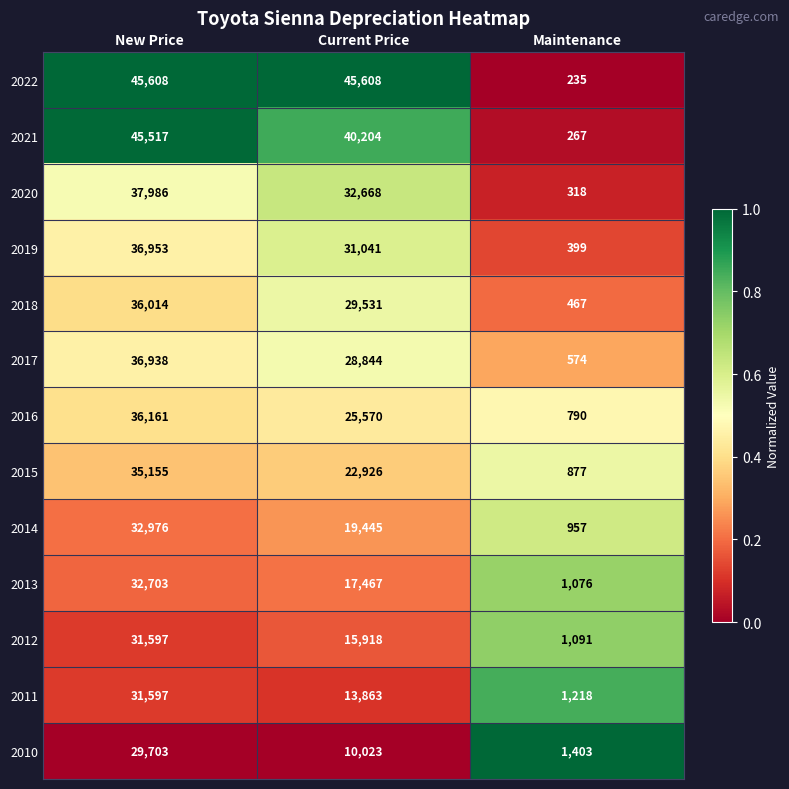

How many data points does each series have?

3